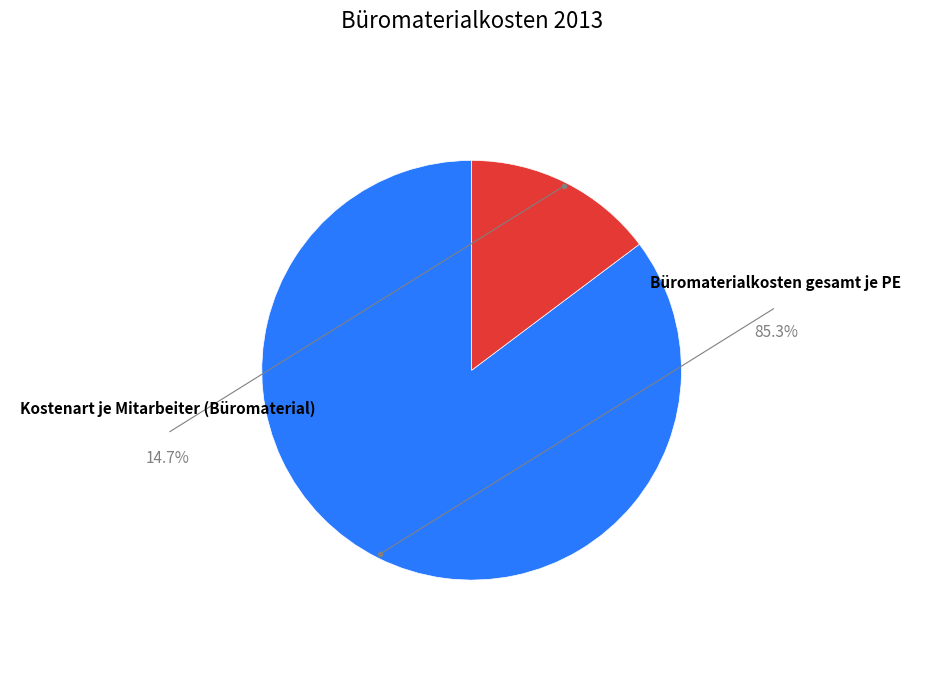

To the nearest percent, what is the difference between the largest and smallest slice percentages?

71%